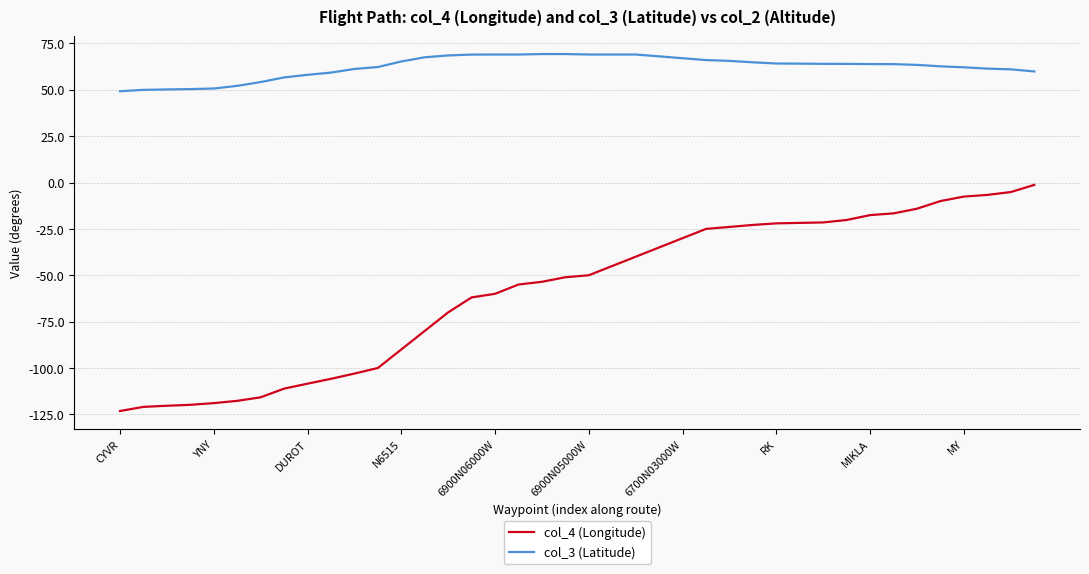

Which series has the largest total across all categories?

col_3 (Latitude)